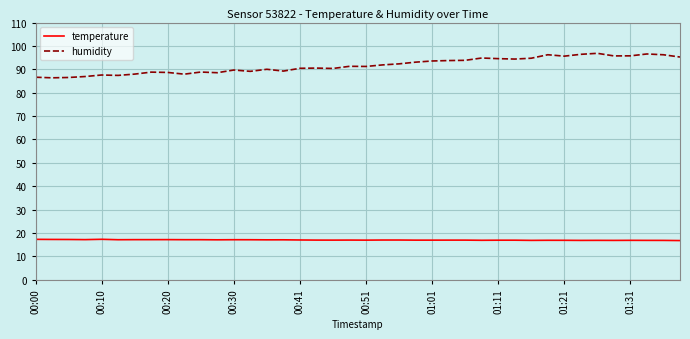

Which series has the largest range (max minus min)?

humidity